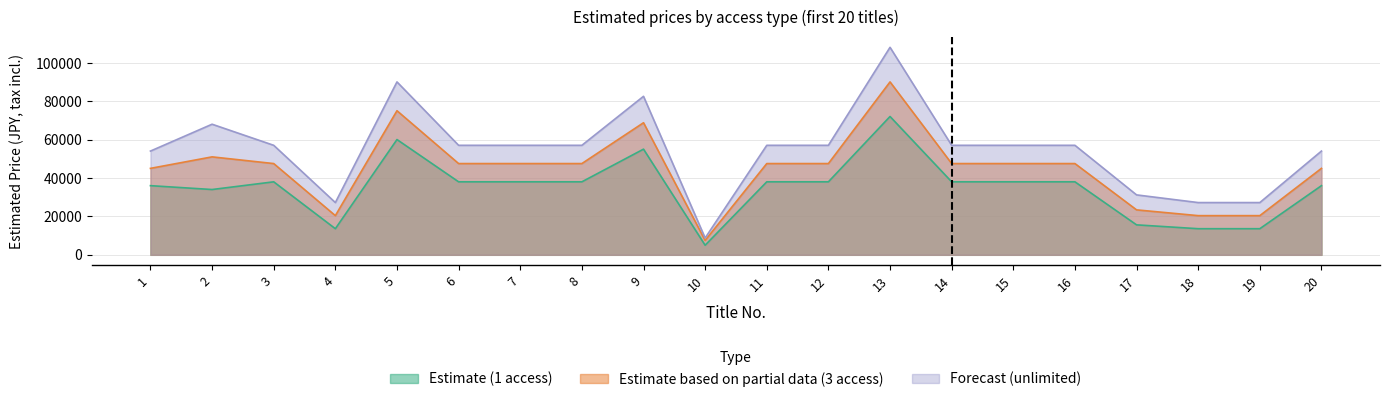

True or false: Estimate (1 access) and Forecast (unlimited) cross at least once.

False